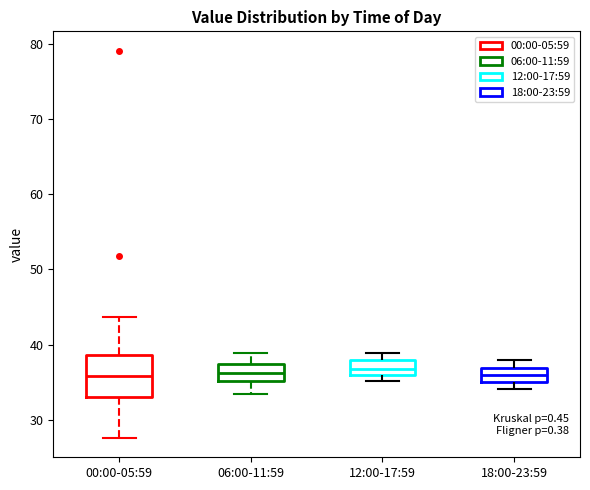

Where is the upper edge of the box for 00:00-05:59 on the y-axis? The values are not printed on the chart, so give them approximately, as read against the axis.

39